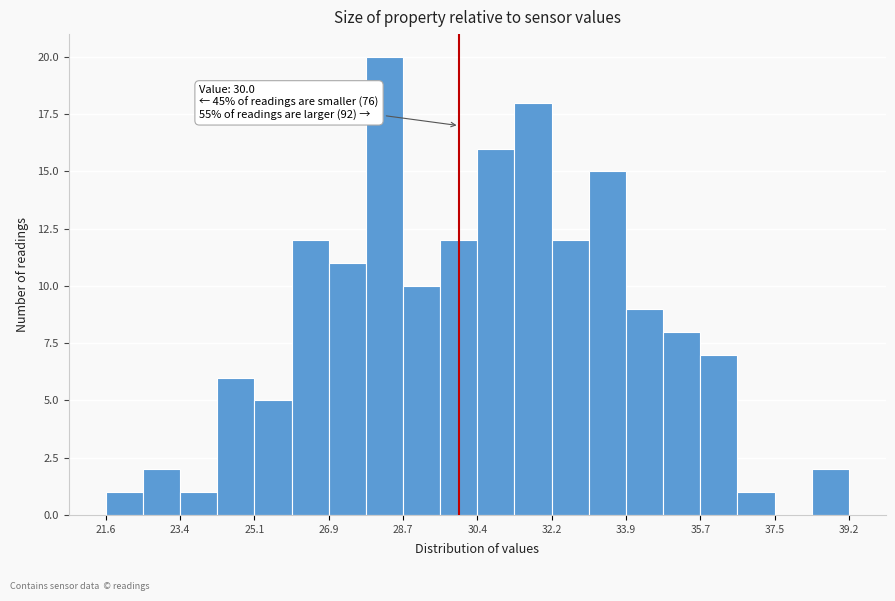

Which range on the x-axis has the tallest bar?

27.8 to 28.6